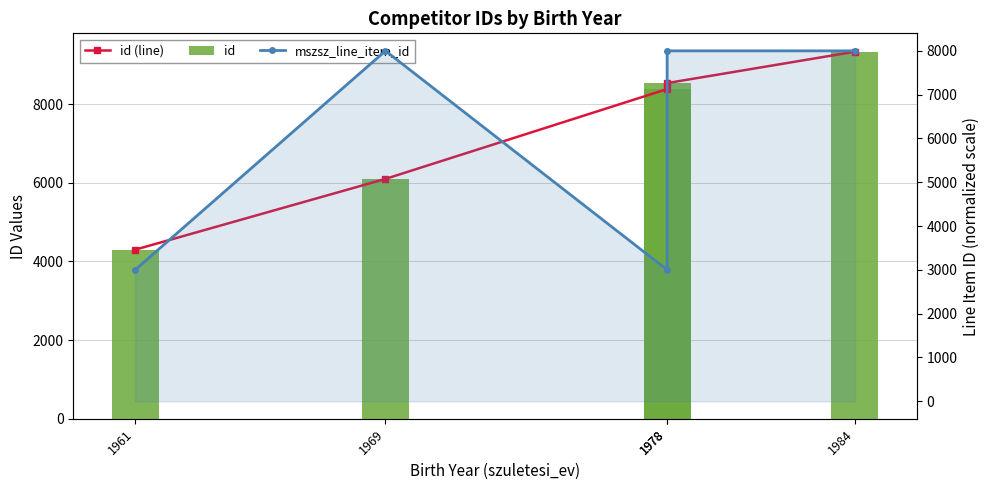

Where is id (line) nearest to the value 6814?

1969